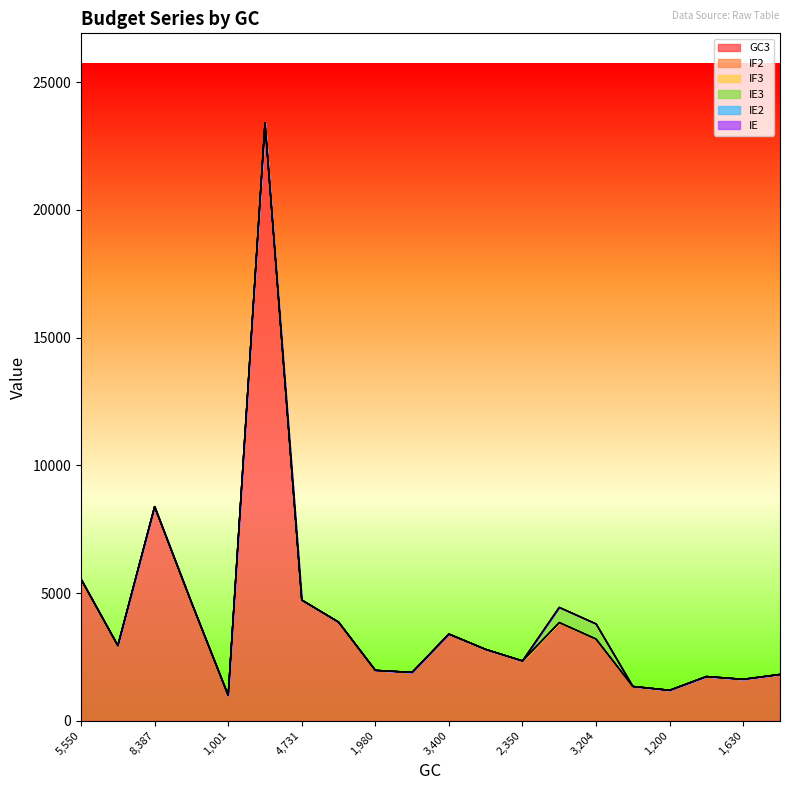

Reading left to right, what are all the values shown in this chart?

GC3: 5550=5550.0	2950=2950.0	8387.71=8387.7	4640=4640.0	1001=1001.0	23400=23400.0	4731=4731.0	3869=3869.0	1980=1980.0	1900=1900.0	3400=3400.0	2800=2800.0	2350=2350.0	3850=3850.0	3204.07=3204.1	1350=1350.0	1200=1200.0	1738.2=1738.2	1630=1630.0	1820=1820.0
IF2: 5550=0.0	2950=0.0	8387.71=0.0	4640=0.0	1001=0.0	23400=0.0	4731=0.0	3869=0.0	1980=0.0	1900=0.0	3400=0.0	2800=0.0	2350=0.0	3850=0.0	3204.07=0.0	1350=0.0	1200=0.0	1738.2=0.0	1630=0.0	1820=0.0
IF3: 5550=0.0	2950=0.0	8387.71=0.0	4640=0.0	1001=0.0	23400=0.0	4731=0.0	3869=0.0	1980=0.0	1900=0.0	3400=0.0	2800=0.0	2350=0.0	3850=0.0	3204.07=0.0	1350=0.0	1200=0.0	1738.2=0.0	1630=0.0	1820=0.0
IE3: 5550=0.0	2950=0.0	8387.71=0.0	4640=0.0	1001=0.0	23400=0.0	4731=0.0	3869=0.0	1980=0.0	1900=0.0	3400=0.0	2800=0.0	2350=0.0	3850=594.0	3204.07=594.0	1350=0.0	1200=0.0	1738.2=0.0	1630=0.0	1820=0.0
IE2: 5550=0.0	2950=0.0	8387.71=0.0	4640=0.0	1001=0.0	23400=0.0	4731=0.0	3869=0.0	1980=0.0	1900=0.0	3400=0.0	2800=0.0	2350=0.0	3850=0.0	3204.07=0.0	1350=0.0	1200=0.0	1738.2=0.0	1630=0.0	1820=0.0
IE: 5550=0.0	2950=0.0	8387.71=0.0	4640=0.0	1001=0.0	23400=0.0	4731=0.0	3869=0.0	1980=0.0	1900=0.0	3400=0.0	2800=0.0	2350=0.0	3850=0.0	3204.07=0.0	1350=0.0	1200=0.0	1738.2=0.0	1630=0.0	1820=0.0